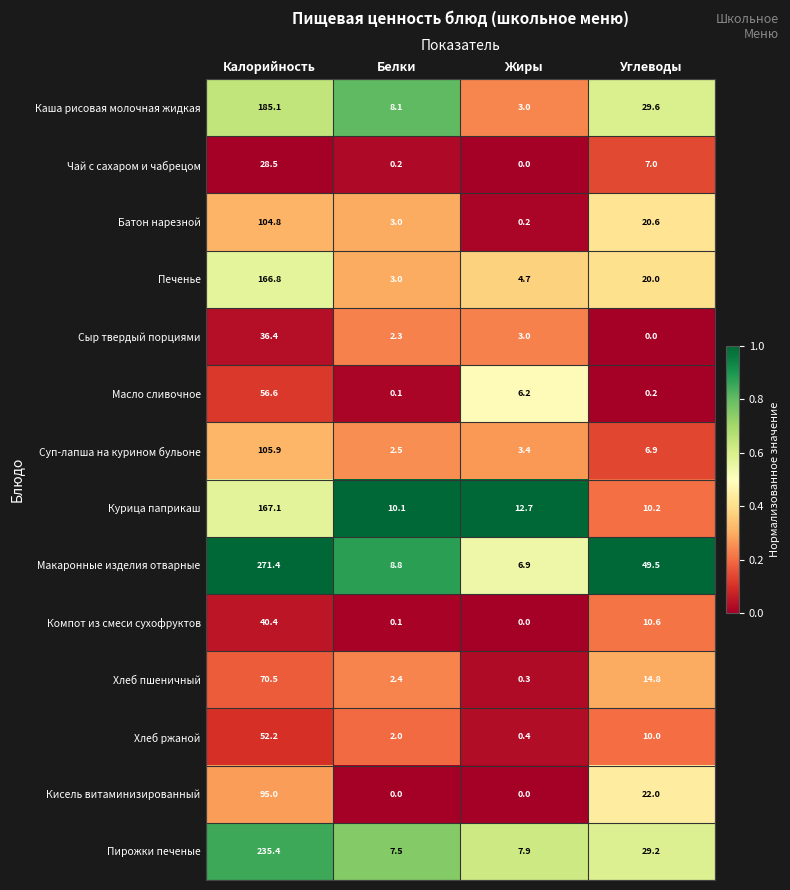

At which label is Суп-лапша на курином бульоне closest to 54?

Углеводы